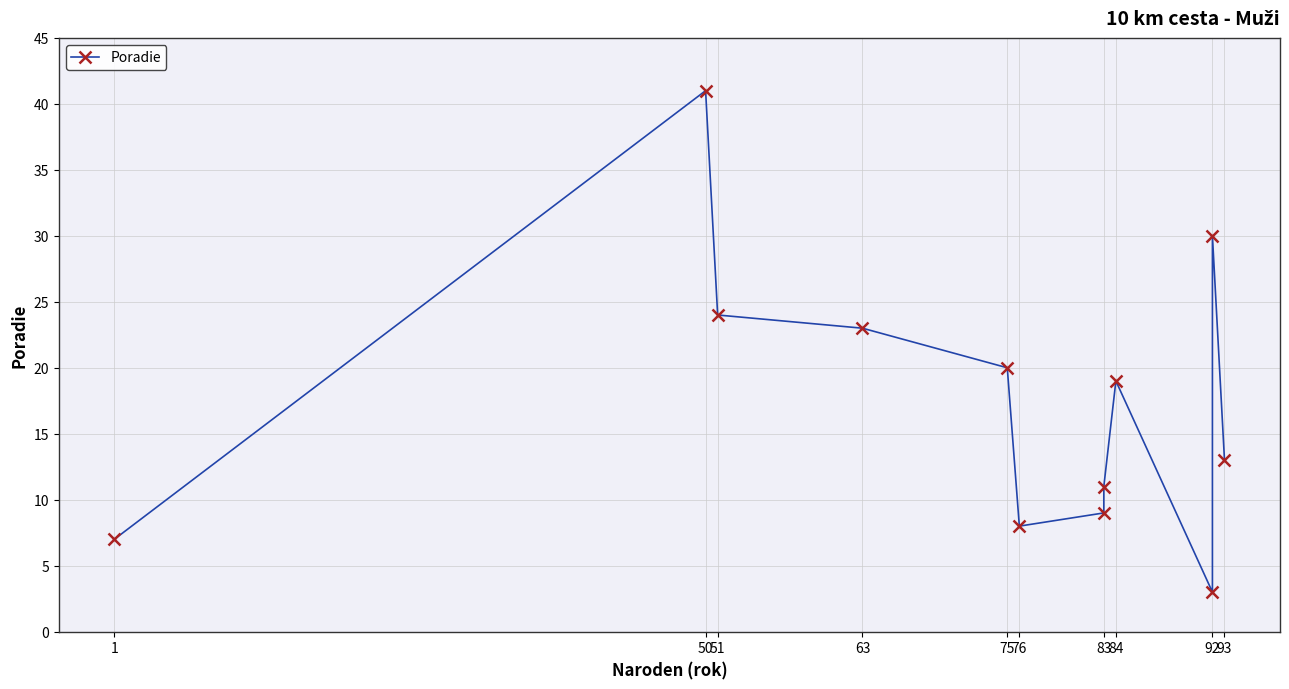

Where is the first local minimum?

76